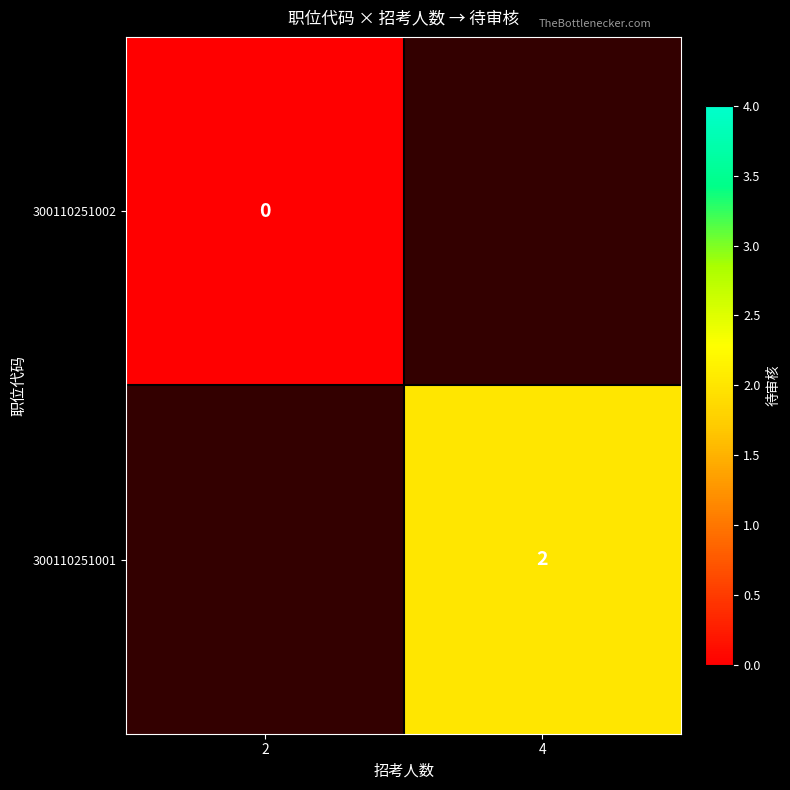

How many data points does each series have?

2